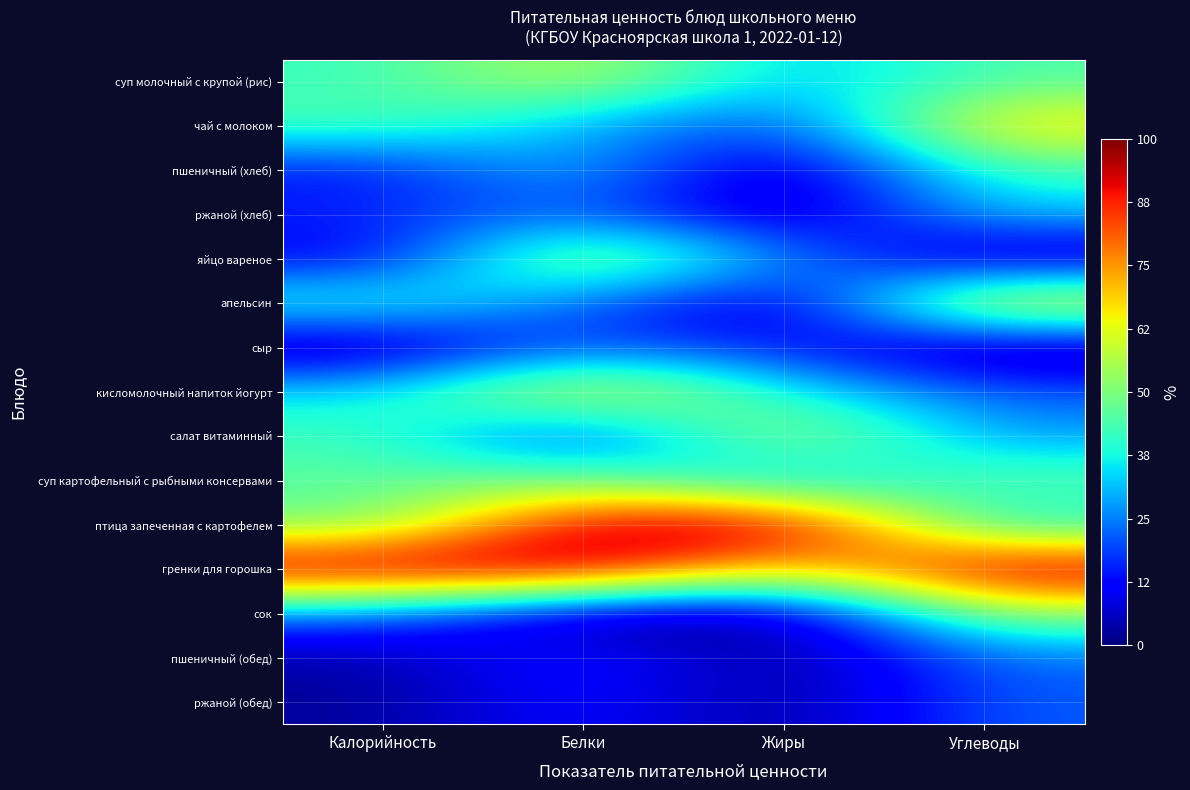

Rank the series by their maximum value, from lowest to highest.

ржаной (обед), сыр, пшеничный (обед), ржаной (хлеб), пшеничный (хлеб), суп картофельный с рыбными консервами, сок, суп молочный с крупой (рис), салат витаминный, яйцо вареное, кисломолочный напиток йогурт, чай с молоком, апельсин, птица запеченная с картофелем, гренки для горошка